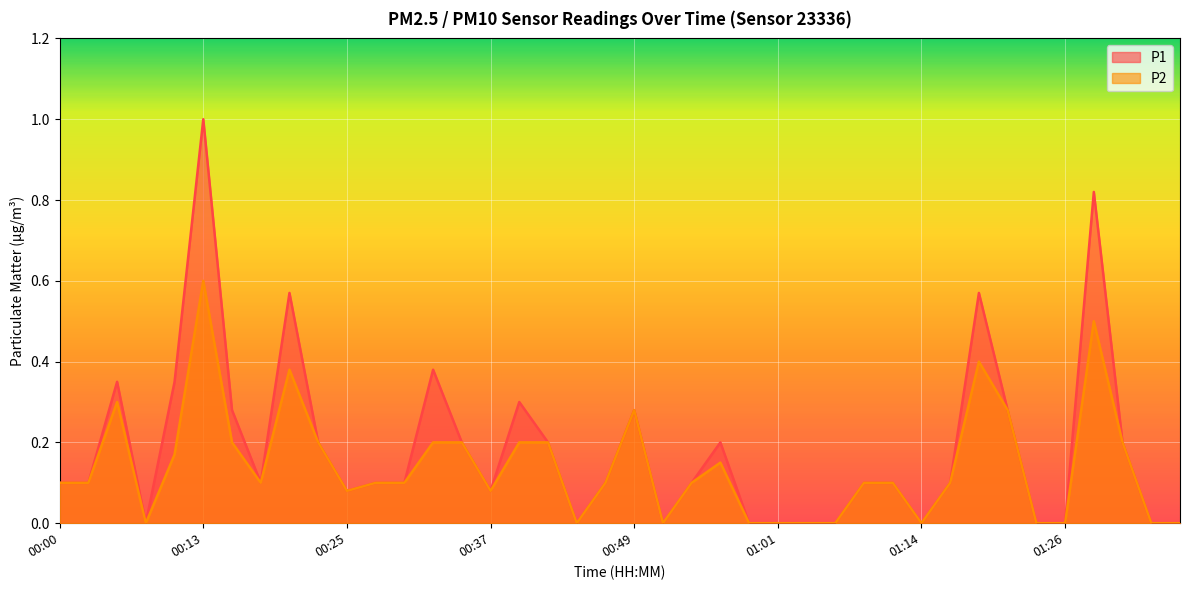

At how many categories does at least one series exceed 0?

28